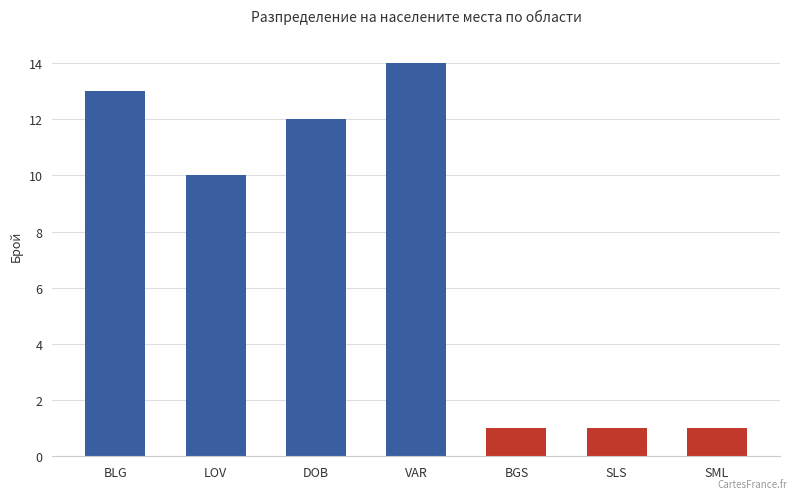

What is the sum of the values at SLS and LOV?

11